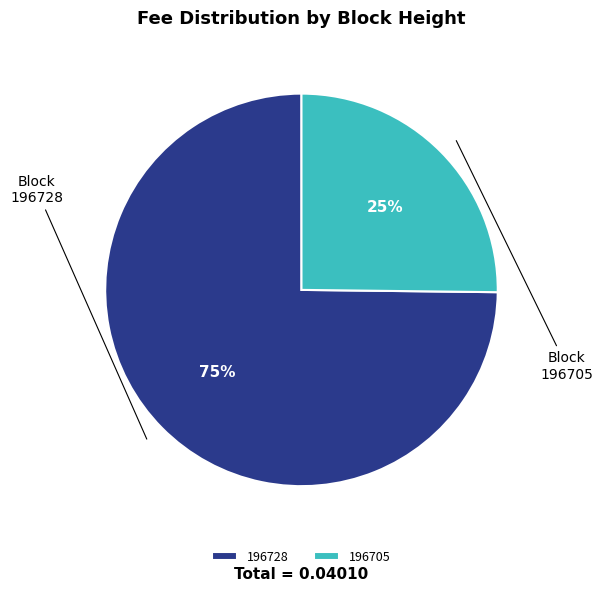

To the nearest percent, what is the difference between the largest and smallest slice percentages?

50%